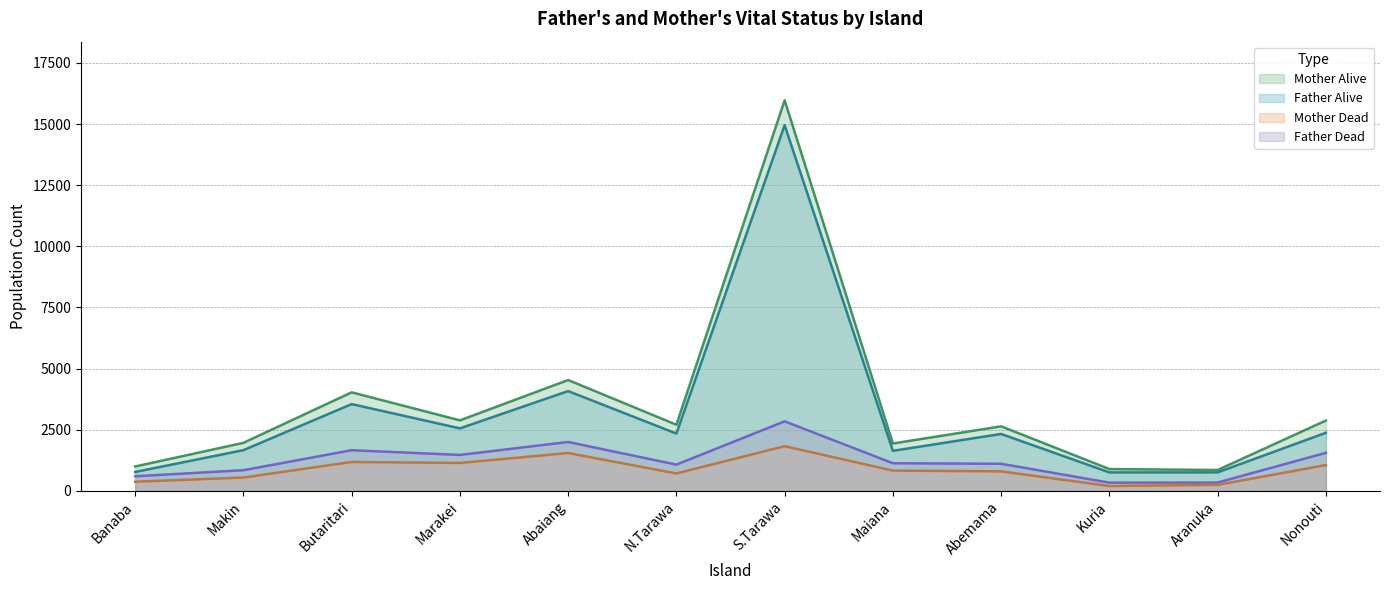

What is the label of the 12th point from the left?

Nonouti